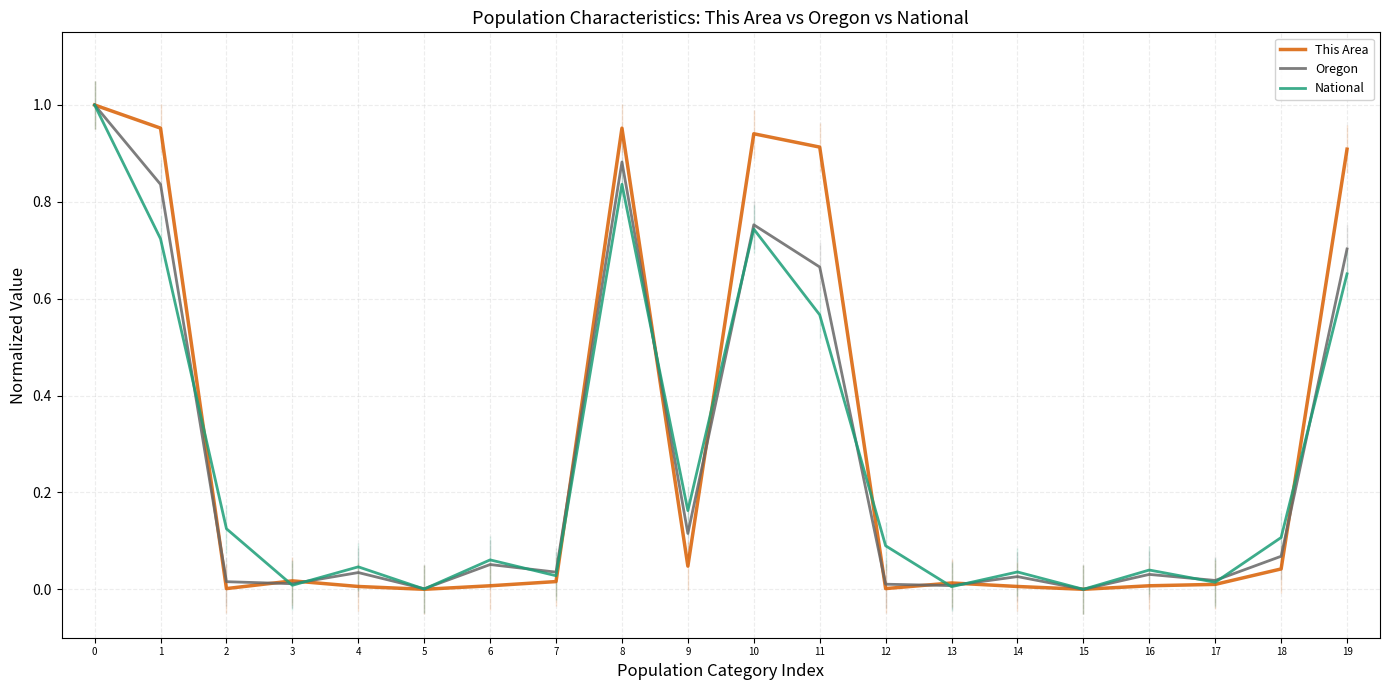

Where is the first local minimum for This Area?

2